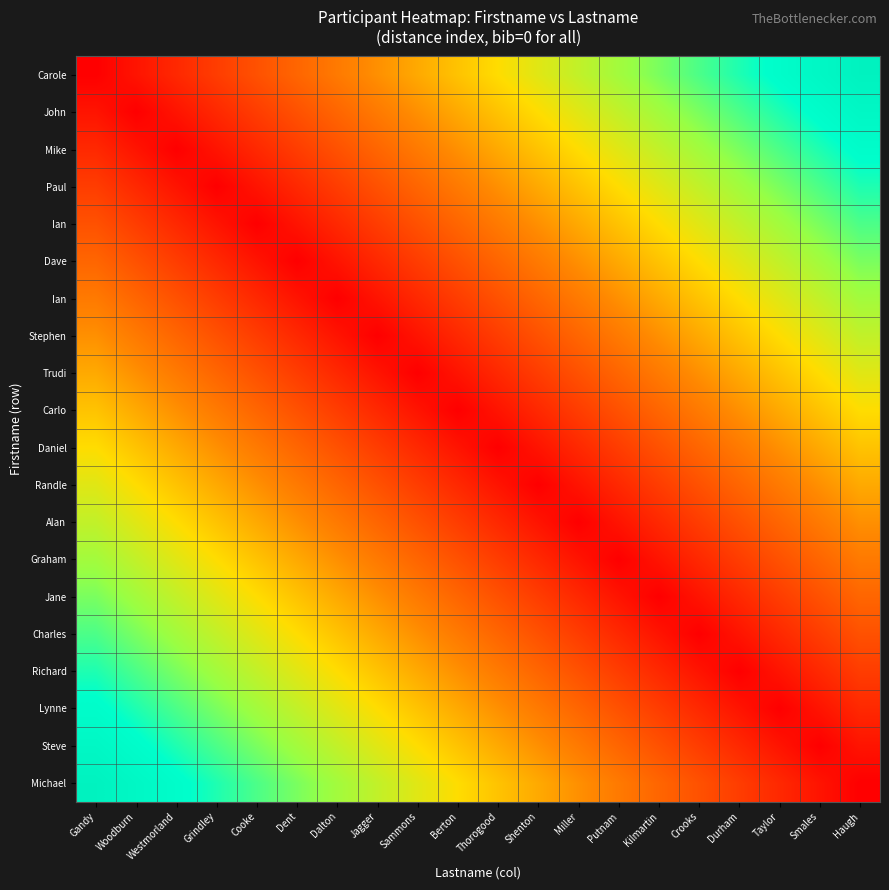

At which category is the sum across all series the highest?

Gandy